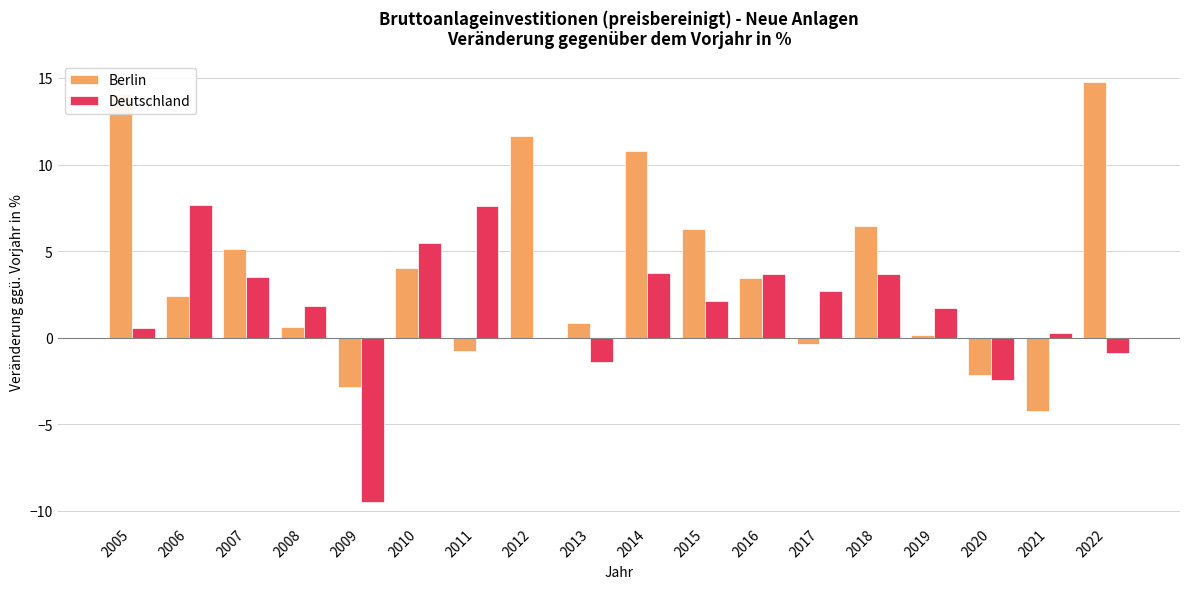

At which category does the chart reach its peak across all series?

2022